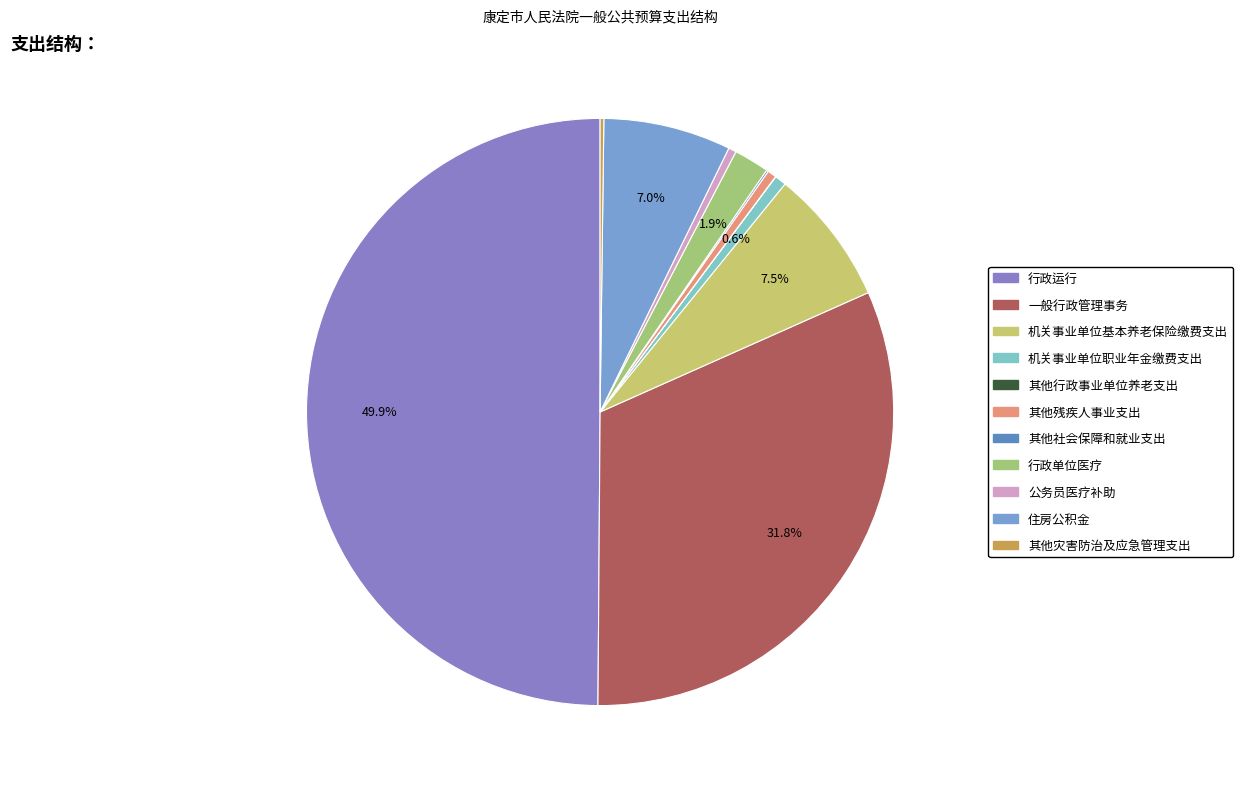

Is 一般行政管理事务 the majority of the pie?

No